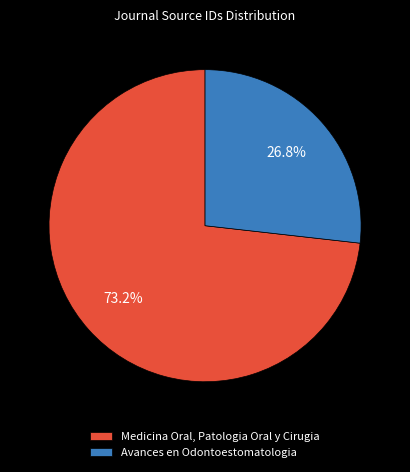

Rank the categories by value from lowest to highest.

Avances en Odontoestomatologia, Medicina Oral, Patologia Oral y Cirugia